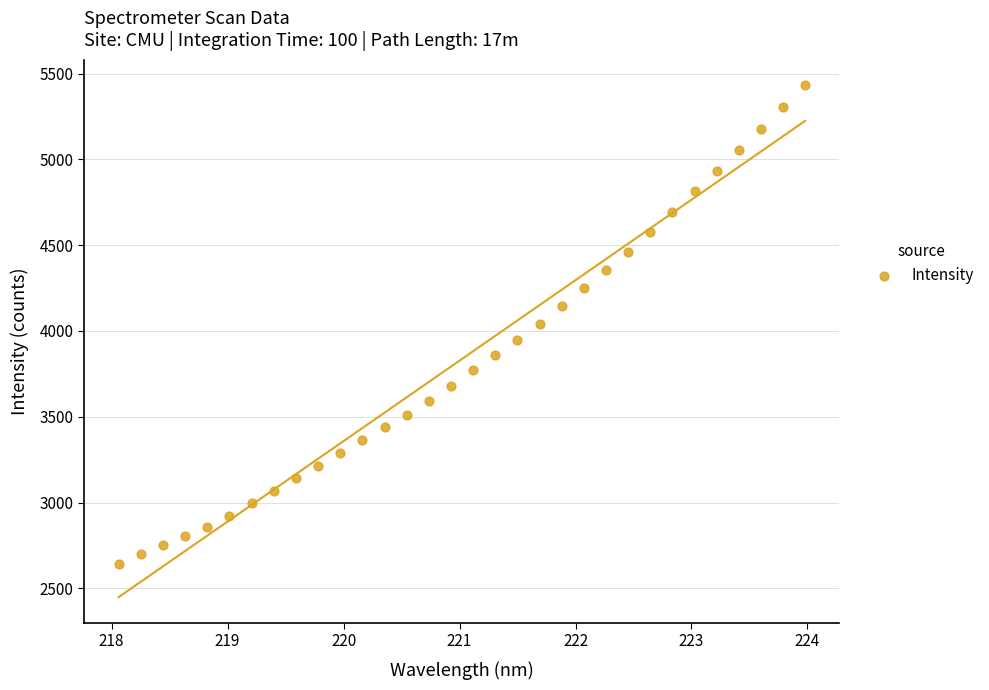

What is the range of Y values (max minus min)?

2787.6